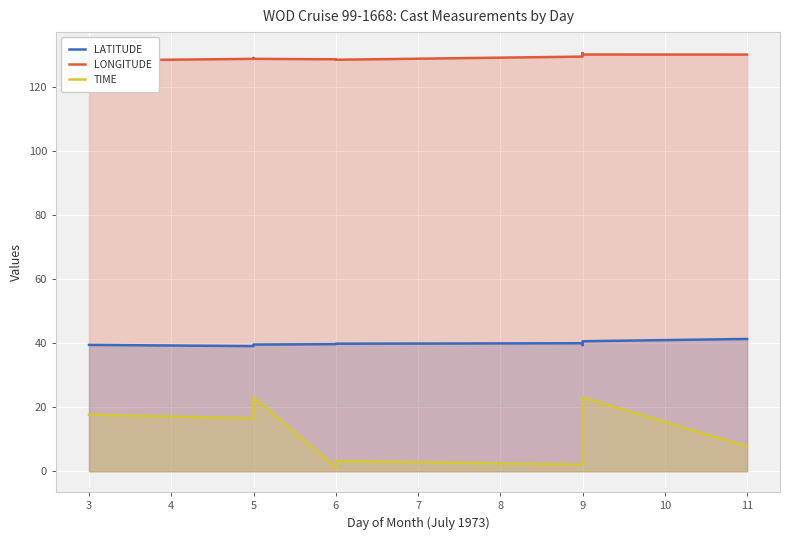

Rank the series by their maximum value, from highest to lowest.

LONGITUDE, LATITUDE, TIME